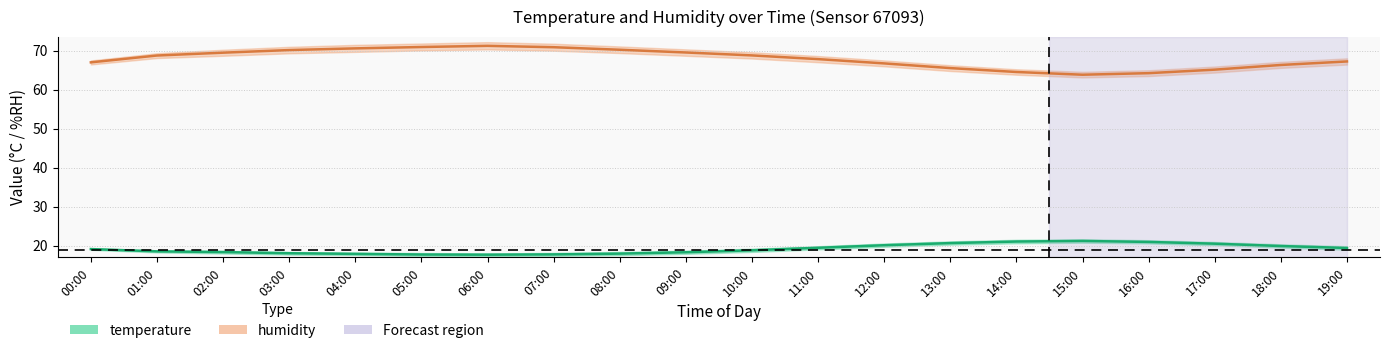

What is the total value across all series at 08:00?

88.2